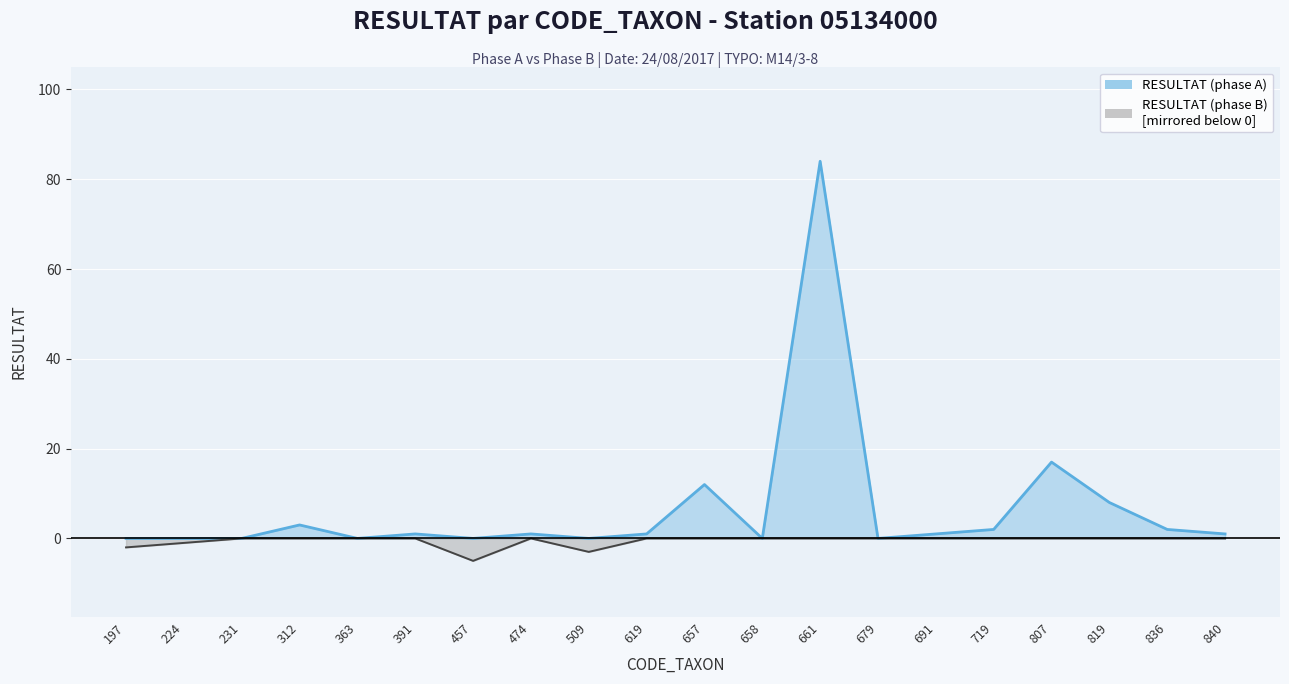

Reading right to left, what are all the values shown in this chart?

RESULTAT (phase A): 1	2	8	17	2	1	0	84	0	12	1	0	1	0	1	0	3	0	0	0
RESULTAT (phase B): 0	0	0	0	0	0	0	0	0	0	0	-3	0	-5	0	0	0	0	-1	-2